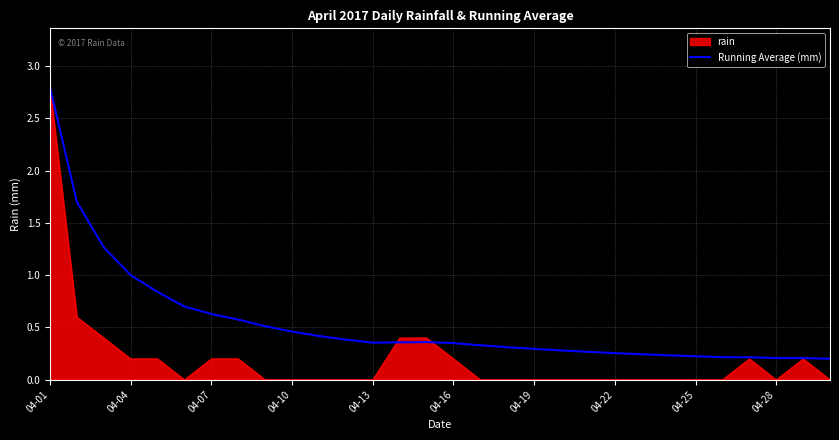

Which series has the widest spread of values?

rain